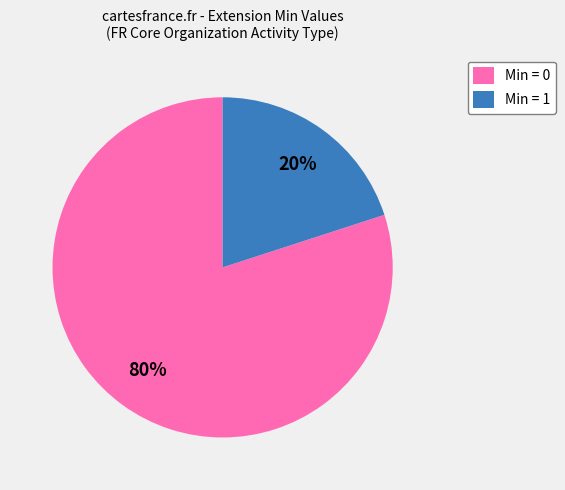

Rank the categories by value from lowest to highest.

Min = 1, Min = 0